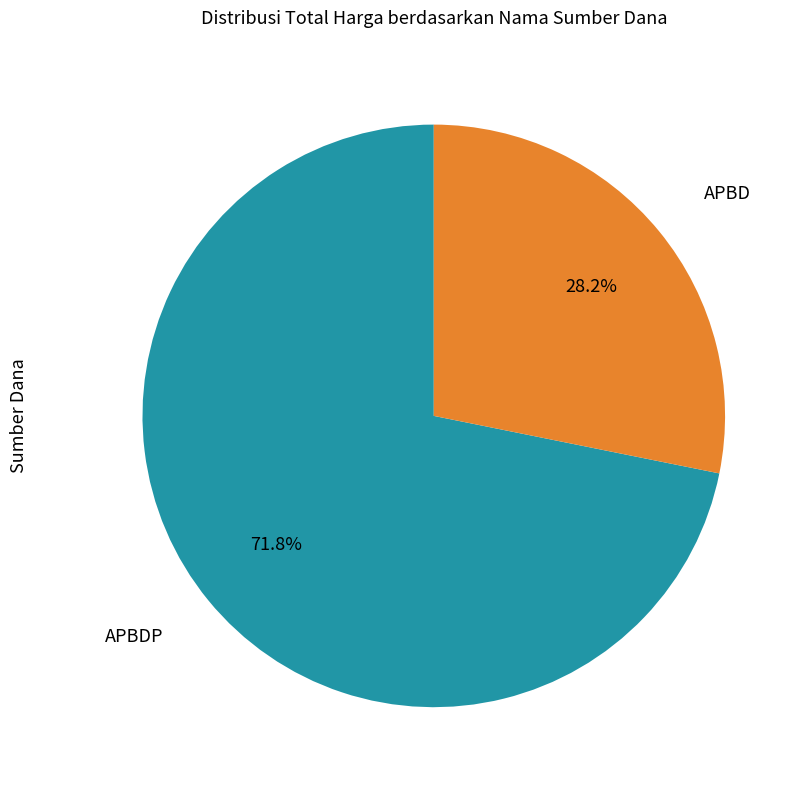

Is there any slice that represents more than half of the pie?

Yes